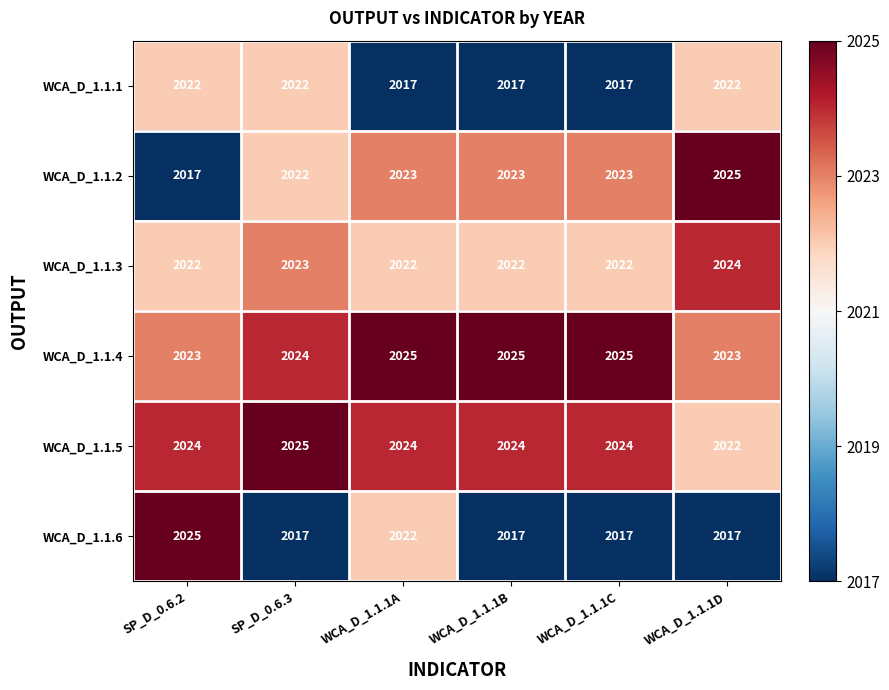

The value of WCA_D_1.1.3 at SP_D_0.6.3 is 2023. True or false?

True